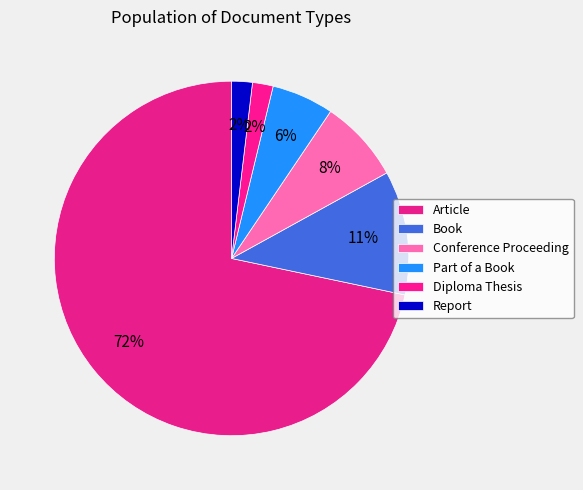

What is the majority slice?

Article